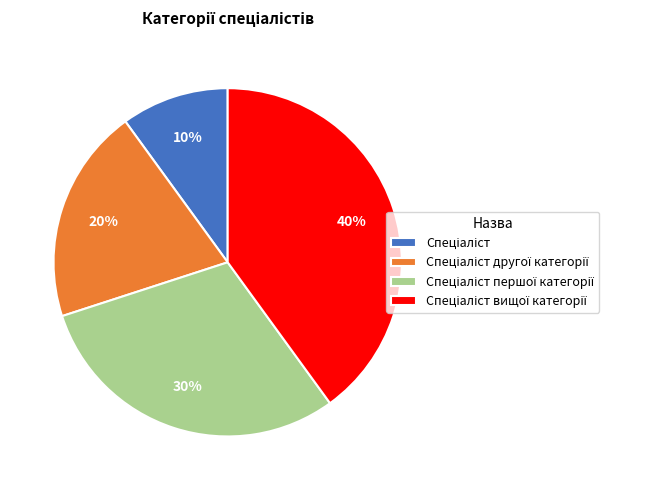

Is there any slice that represents more than half of the pie?

No